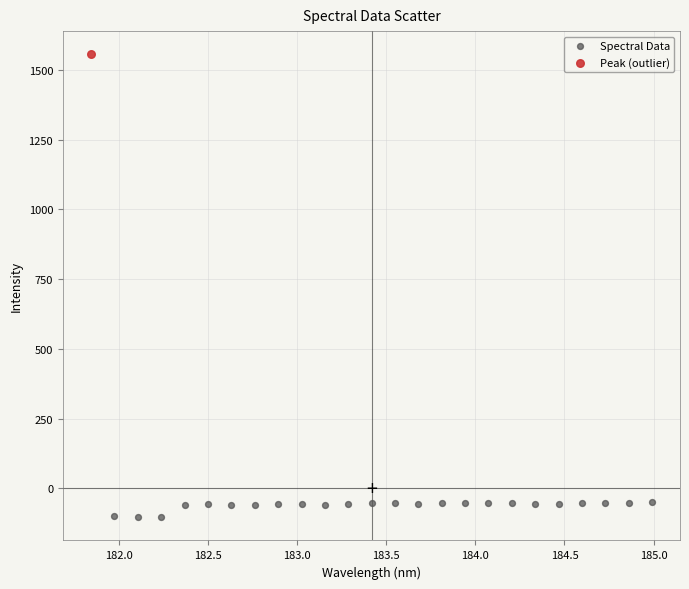

What are all the series names shown in the legend?

Spectral Data, Peak (outlier)